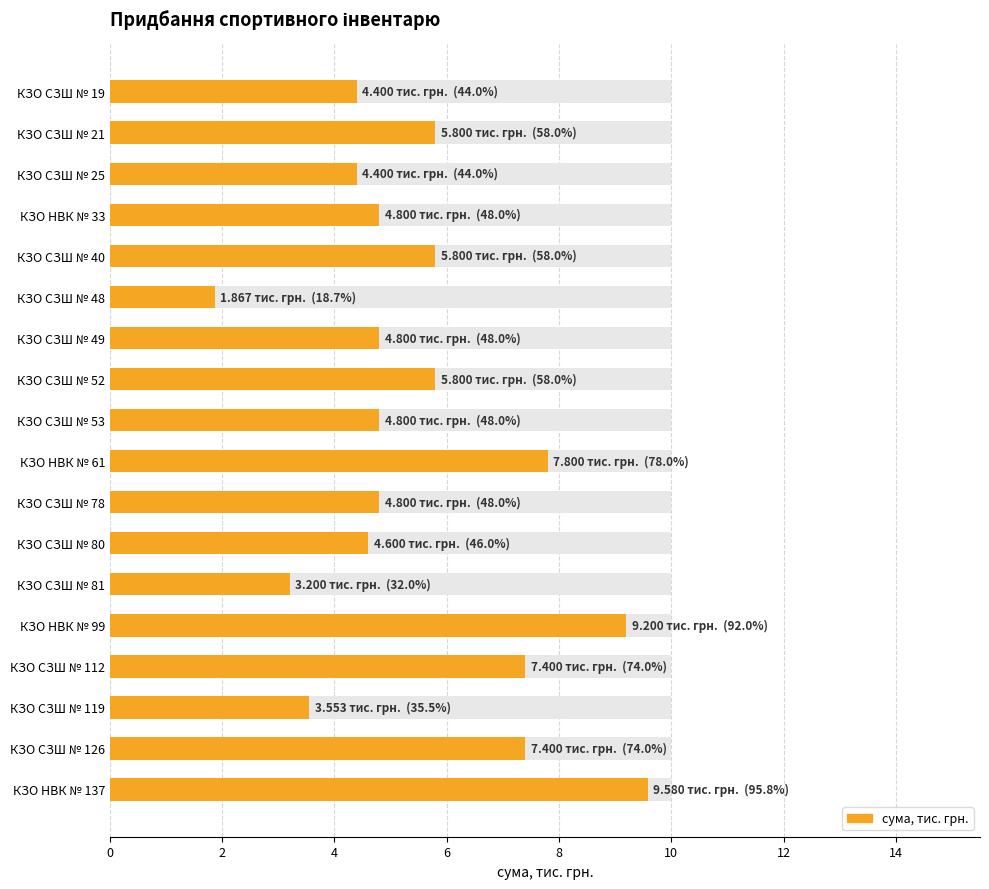

True or false: the data shows 4.4 at КЗО СЗШ № 19.

True